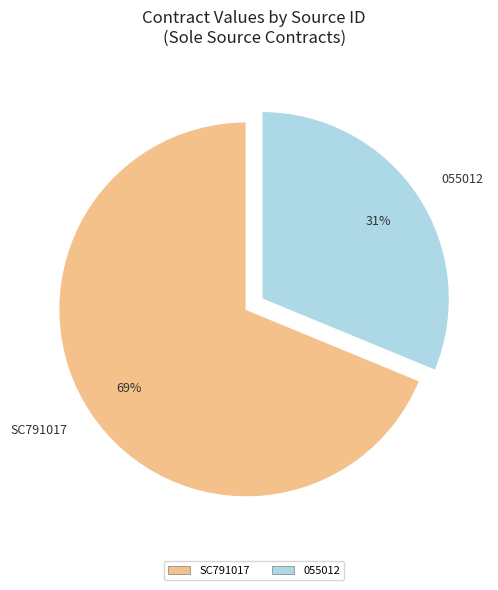

Do SC791017 and 055012 together represent more than half of the pie?

Yes